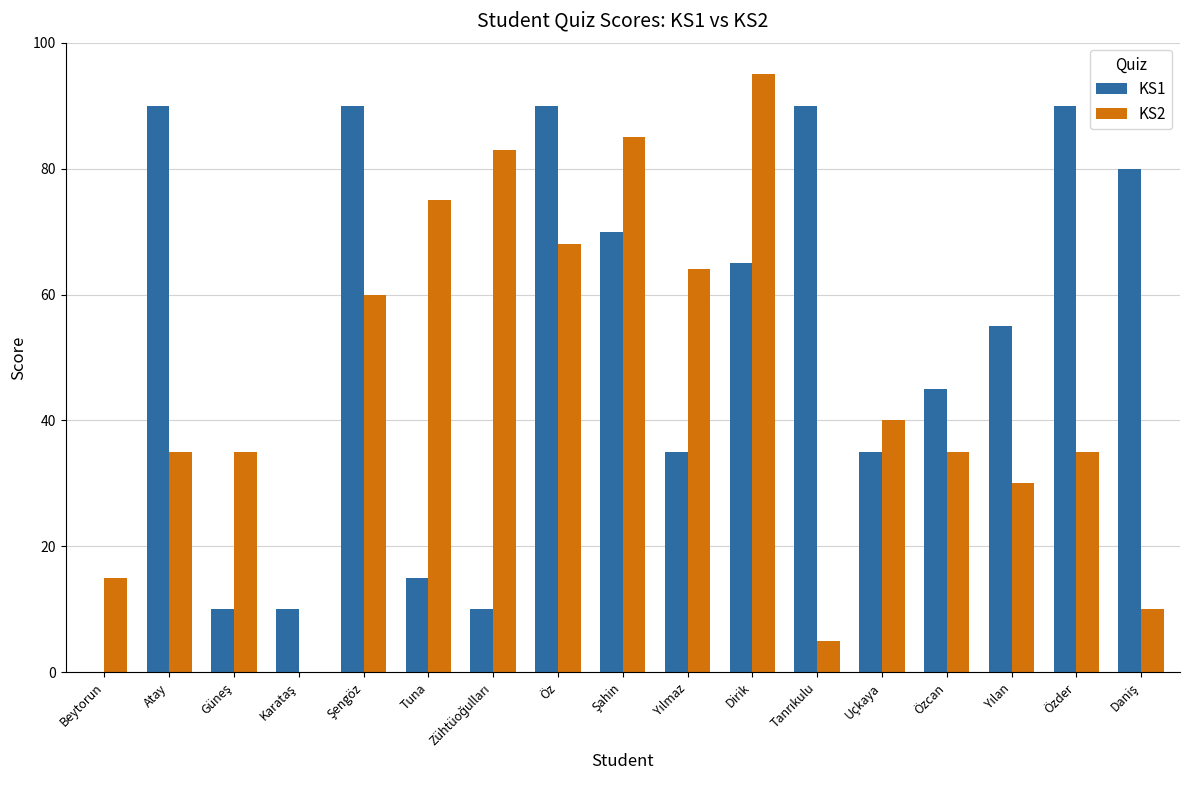

What is the sum of all KS2 values?

770